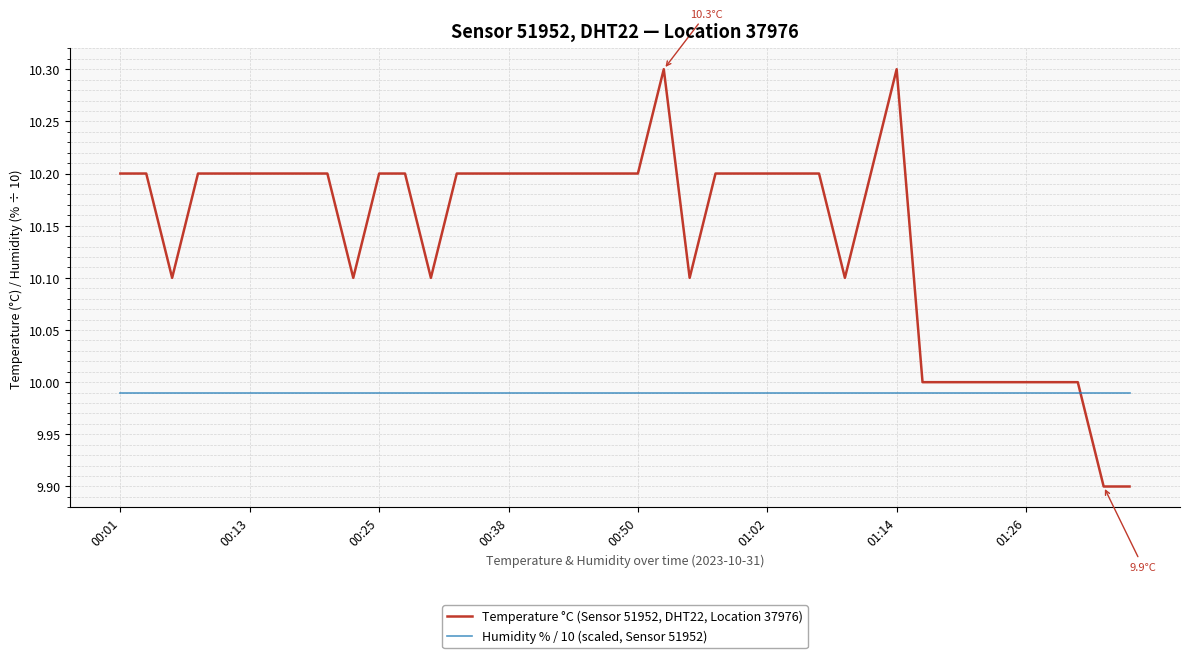

What is the smallest value displayed?

9.9